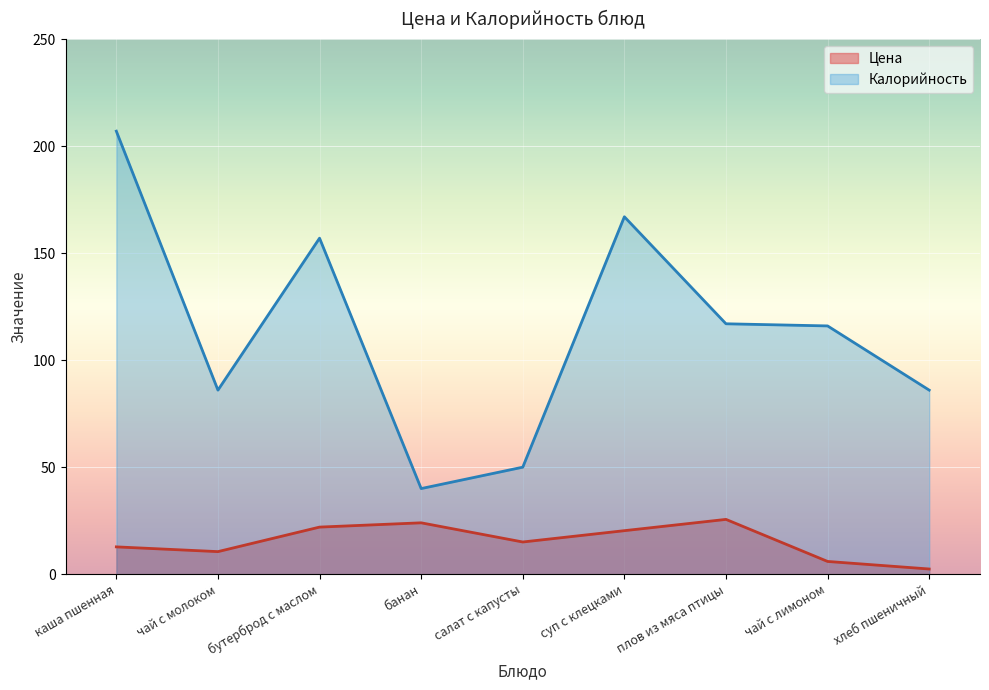

List the labels in order of Калорийность value, largest first.

каша пшенная, суп с клецками, бутерброд с маслом, плов из мяса птицы, чай с лимоном, чай с молоком, хлеб пшеничный, салат с капусты, банан